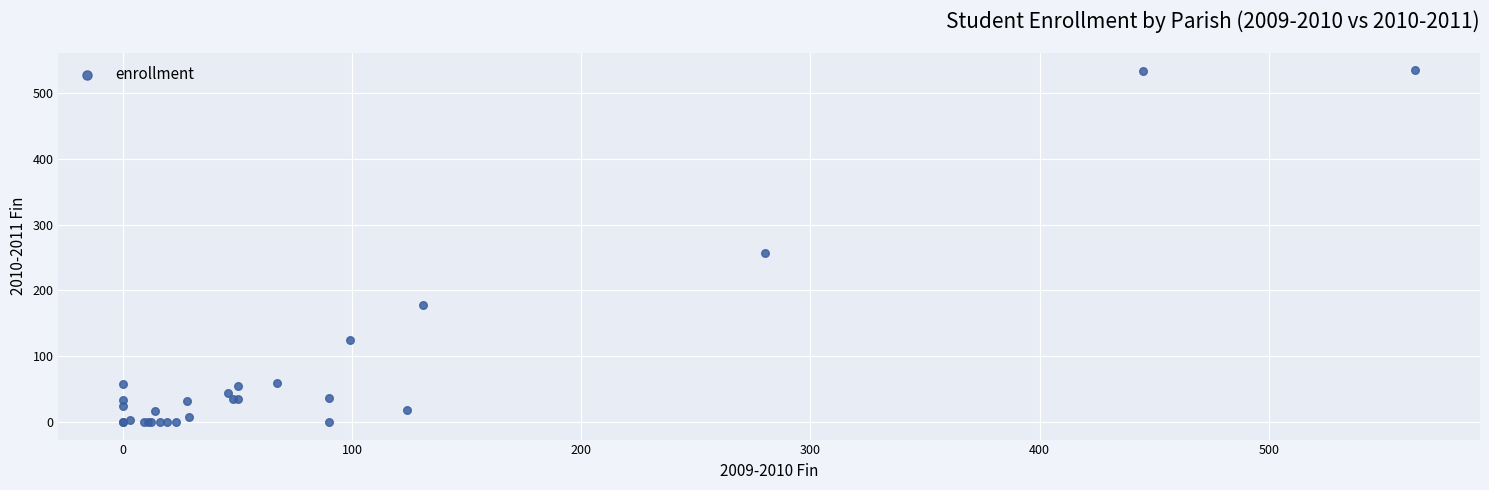

What Y value in the scatter plot is closest to 267?

257